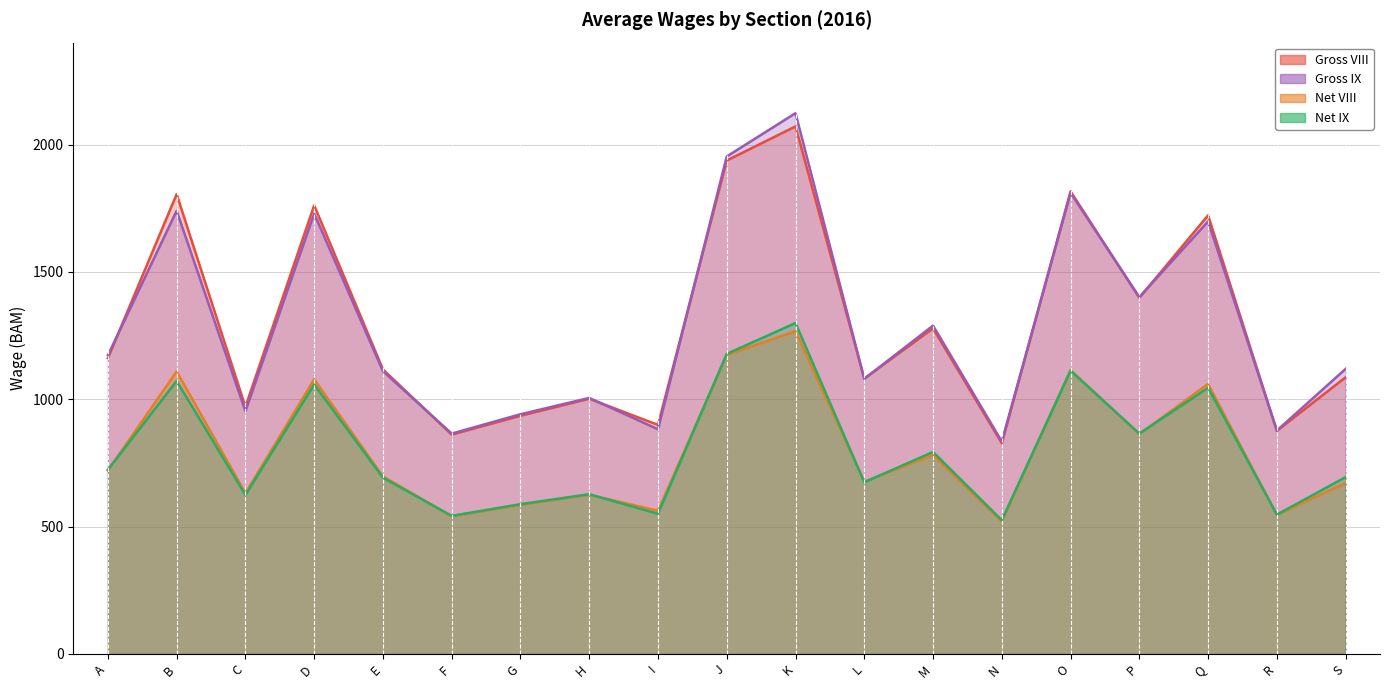

Reading right to left, what are all the values shown in this chart?

Gross VIII: 1086	876	1722	1398	1816	827	1278	1081	2071	1937	899	1002	935	861	1117	1761	970	1805	1161
Gross IX: 1119	877	1698	1401	1810	834	1289	1080	2123	1953	882	1005	941	865	1110	1729	953	1740	1172
Net VIII: 671	546	1060	863	1114	520	781	676	1267	1174	562	625	585	540	697	1078	631	1109	720
Net IX: 694	547	1045	865	1112	525	793	674	1299	1178	550	627	588	542	692	1058	624	1072	723